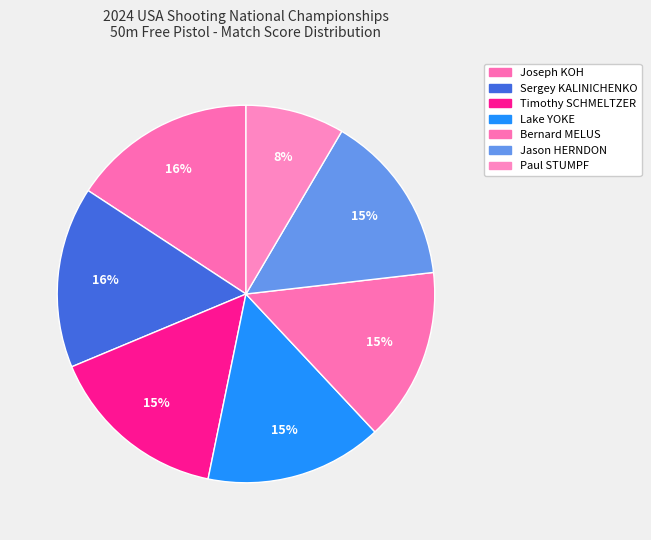

Combined, do Sergey KALINICHENKO and Jason HERNDON account for over 50%?

No